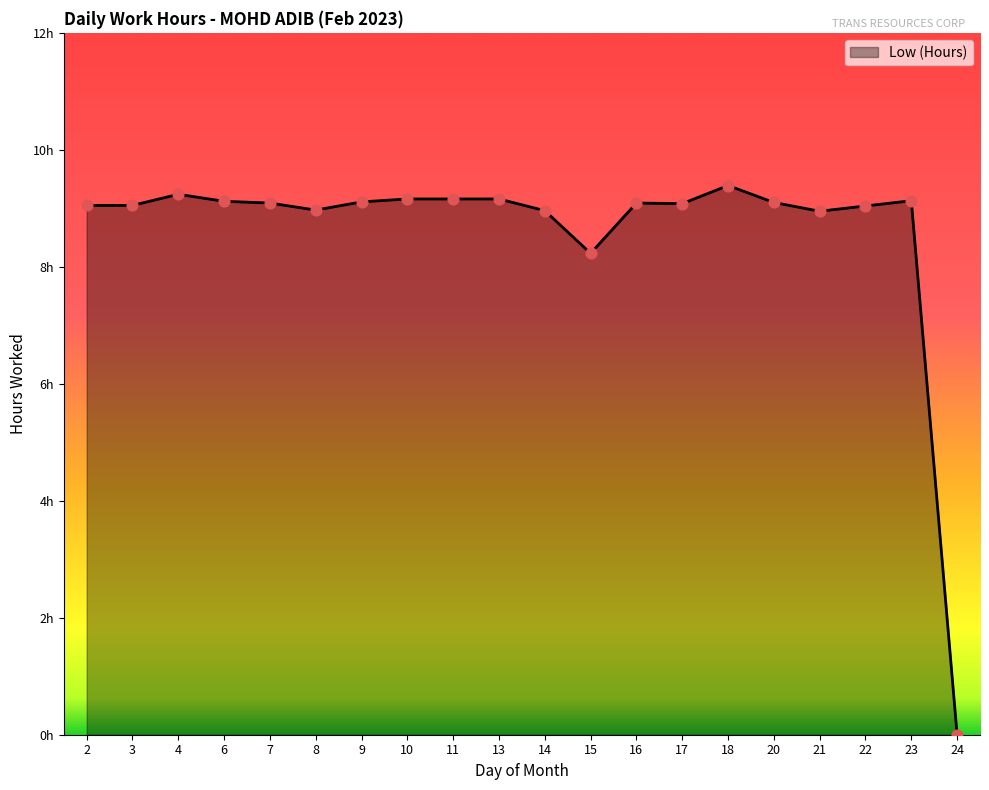

What is the ratio of the value at 13 to the value at 21?

1.0